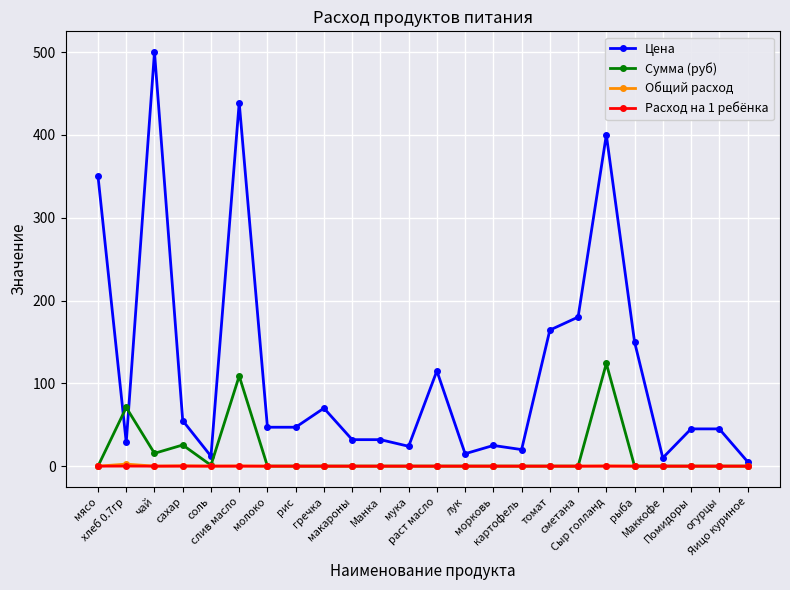

Which series has the largest range (max minus min)?

Цена